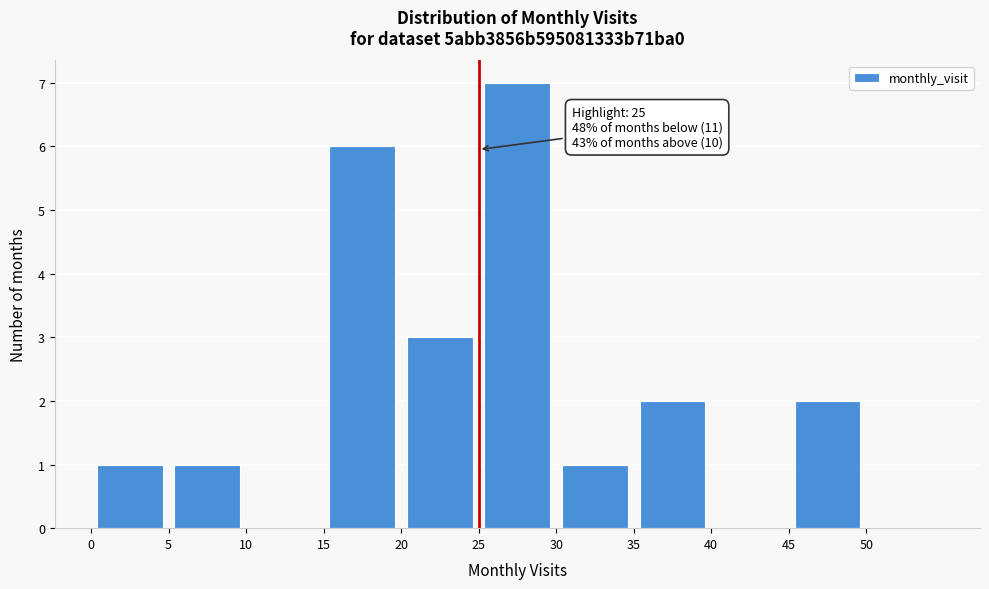

Over which range of the x-axis is the bar tallest?

25 to 30